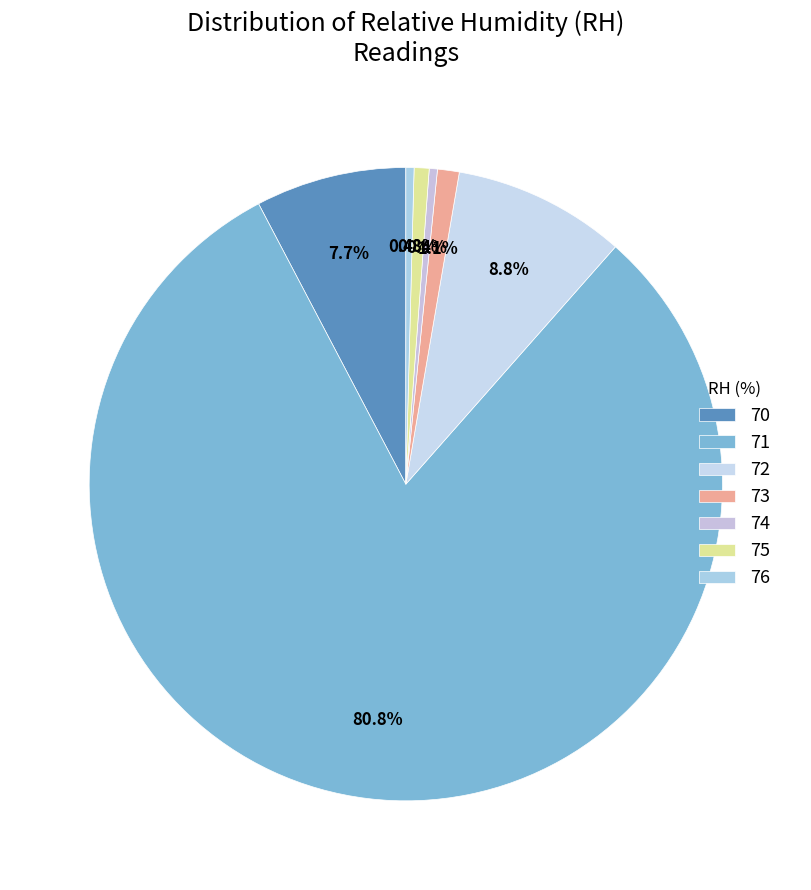

Is it true that 73 is 1% of the pie?

True